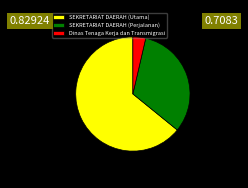

Which category has the biggest portion of the pie?

SEKRETARIAT DAERAH (Utama)